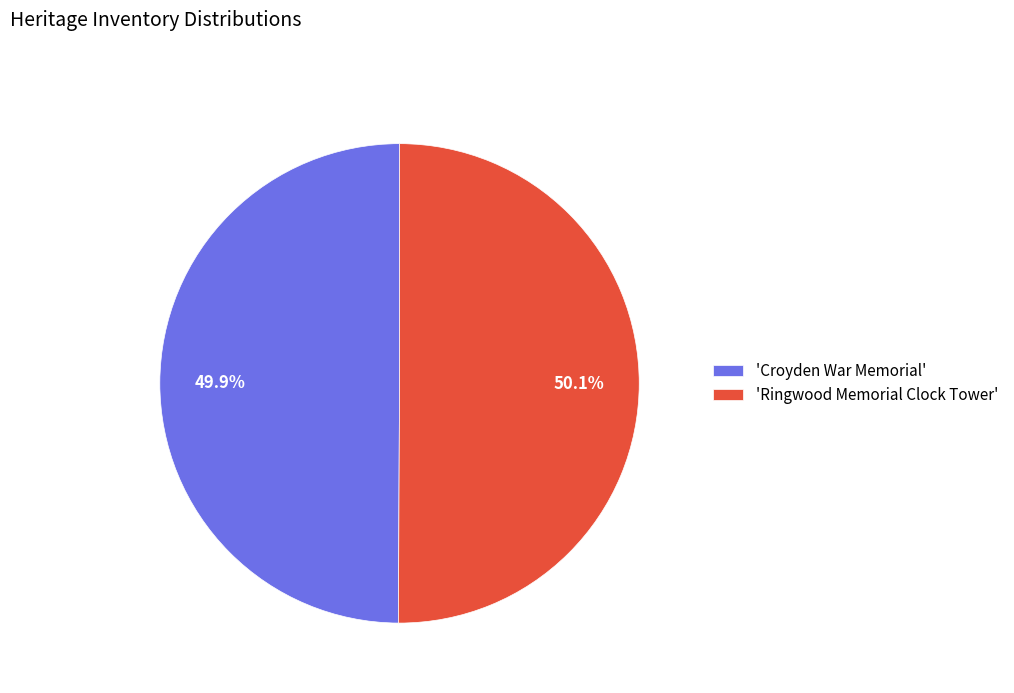

Does any single category account for the majority?

Yes